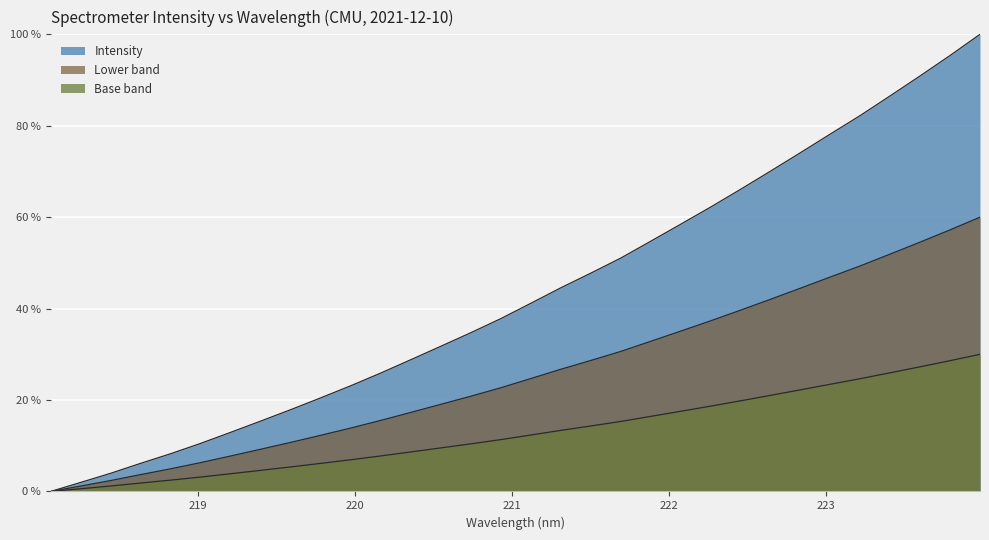

What position from the left is 220.5444?

14